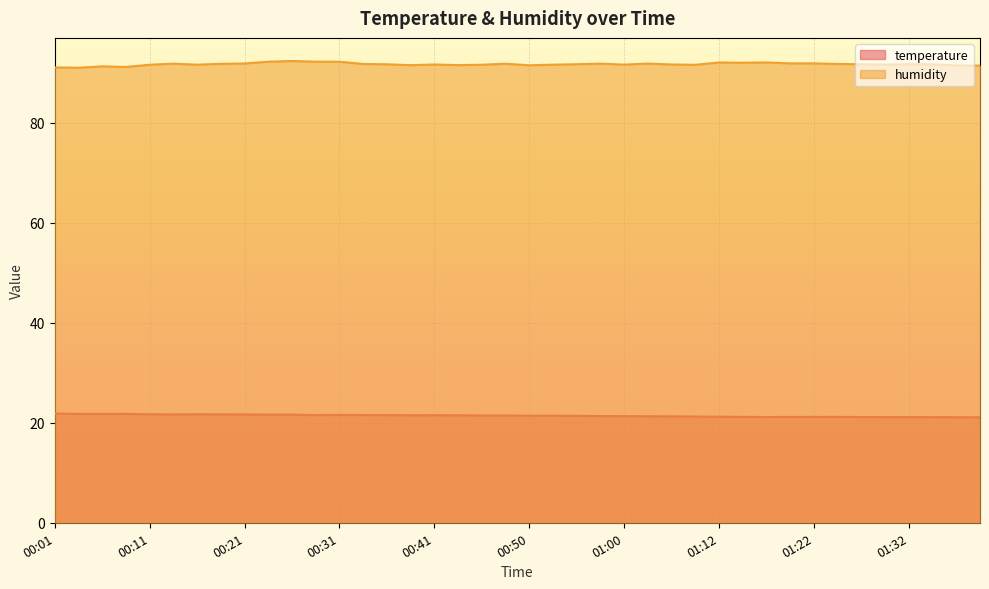

True or false: humidity has more than 1 points higher than both neighbors.

True